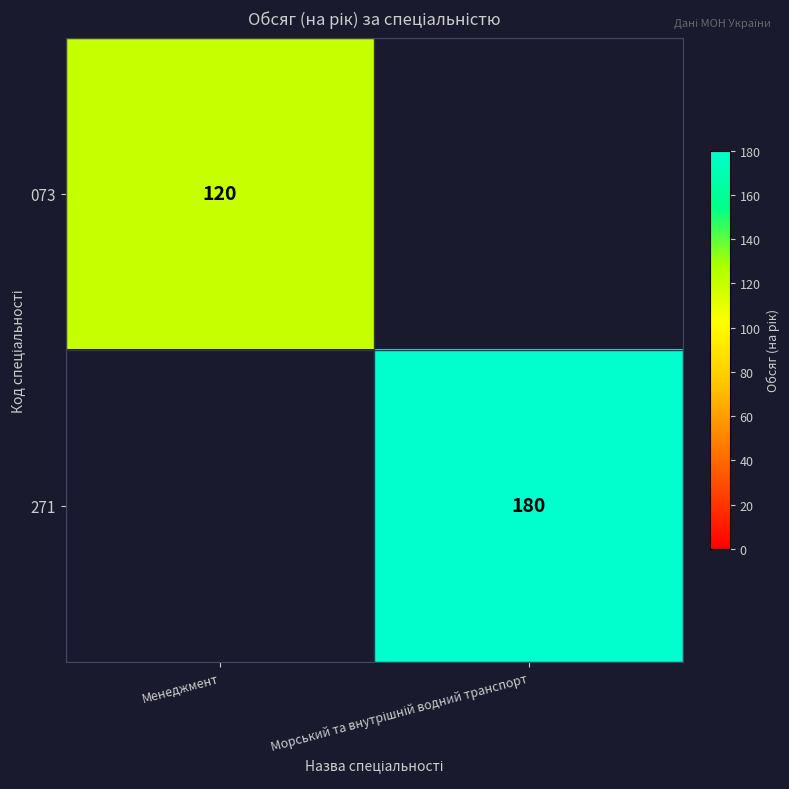

List the series in order of their overall mean, lowest first.

073, 271